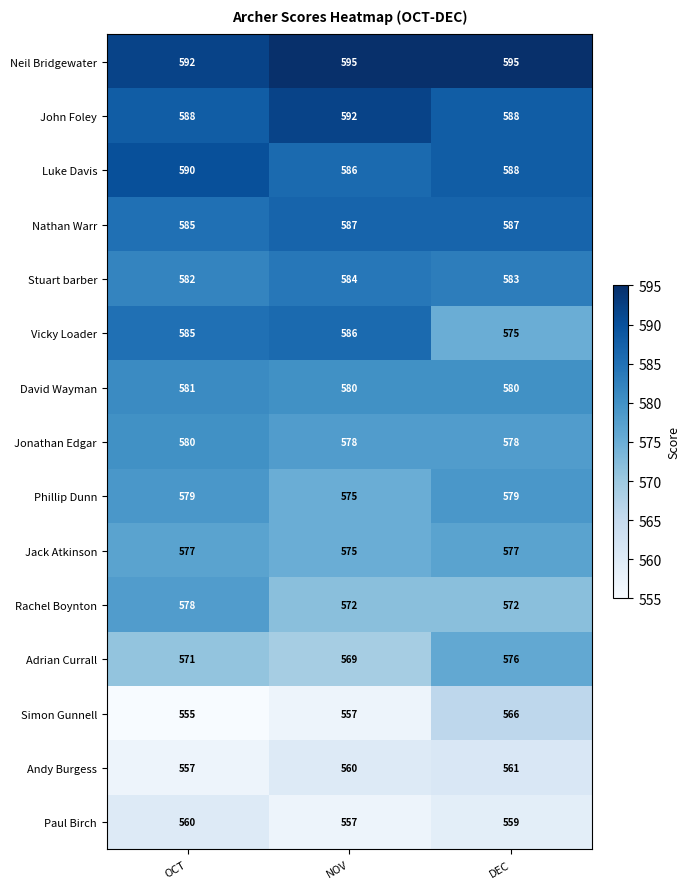

How many data points does each series have?

3